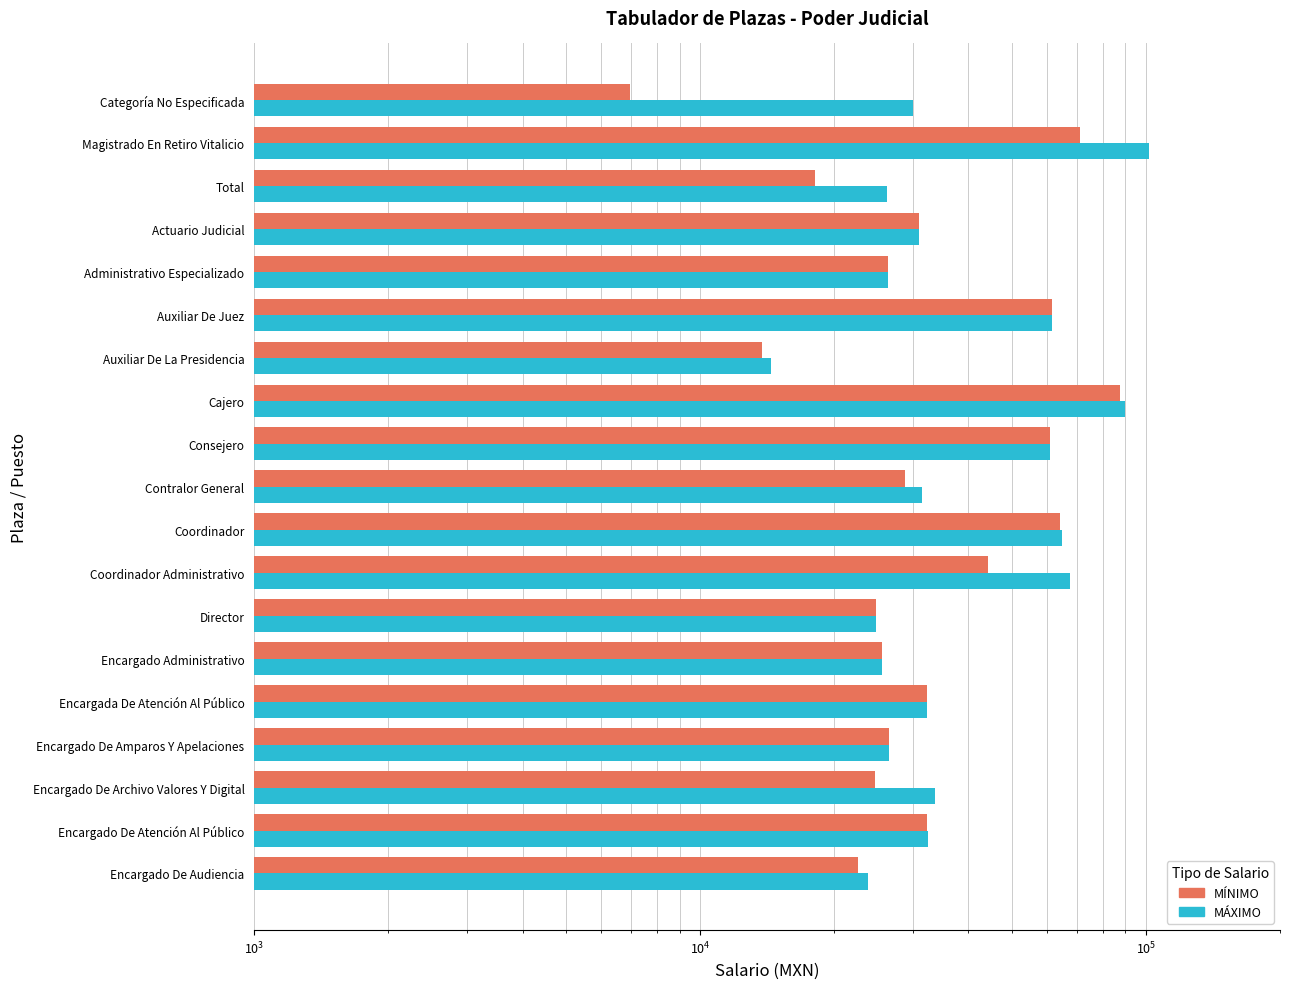

What is the value of the MÁXIMO bar at the 19th from the left?

23795.6